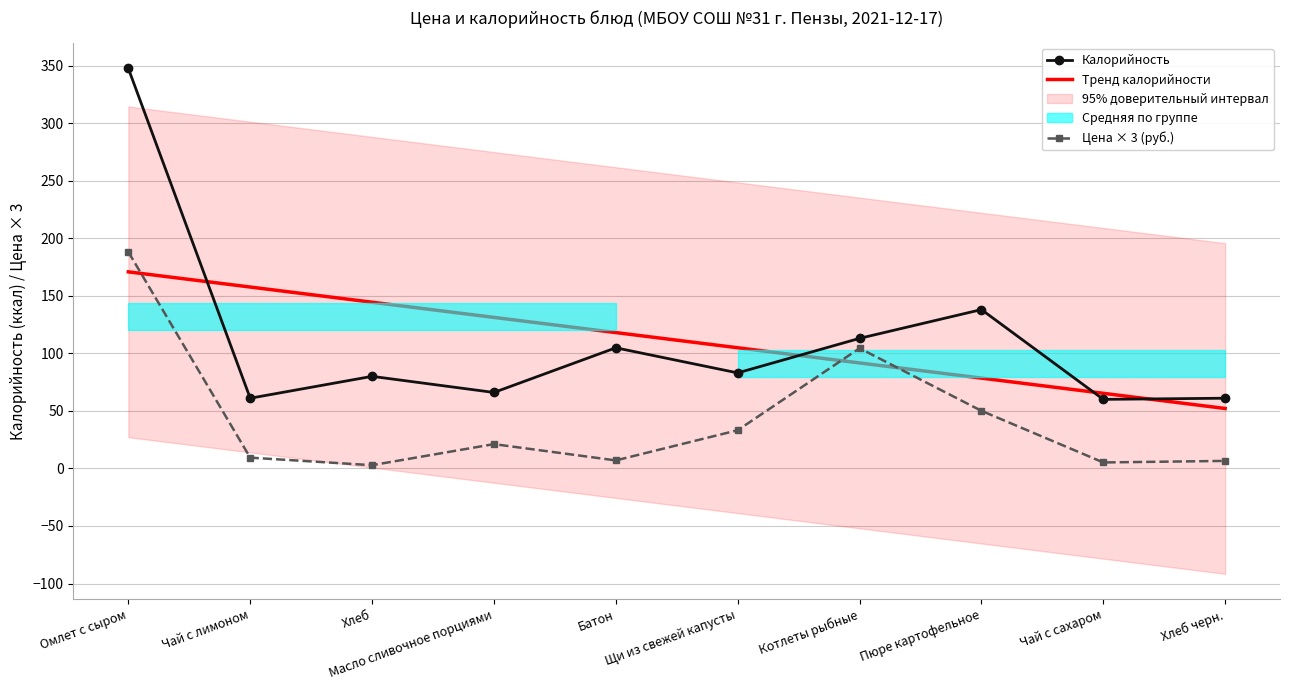

Is the value of Калорийность at Масло сливочное порциями greater than the value of Тренд калорийности at Котлеты рыбные?

No